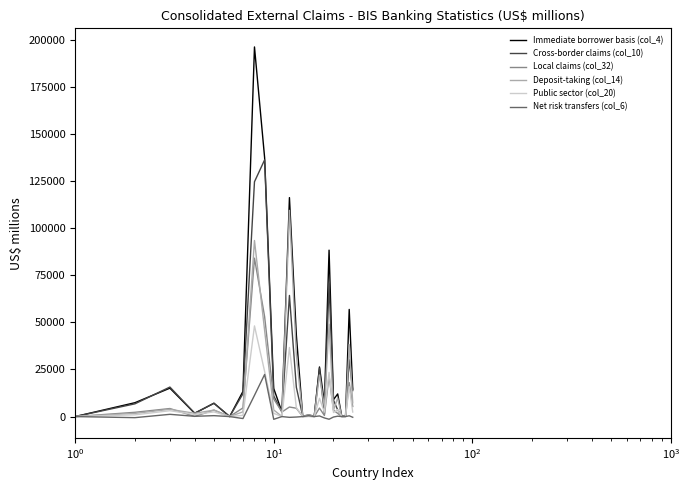

What is the difference between the maximum and minimum values in the Deposit-taking (col_14) series?

109418